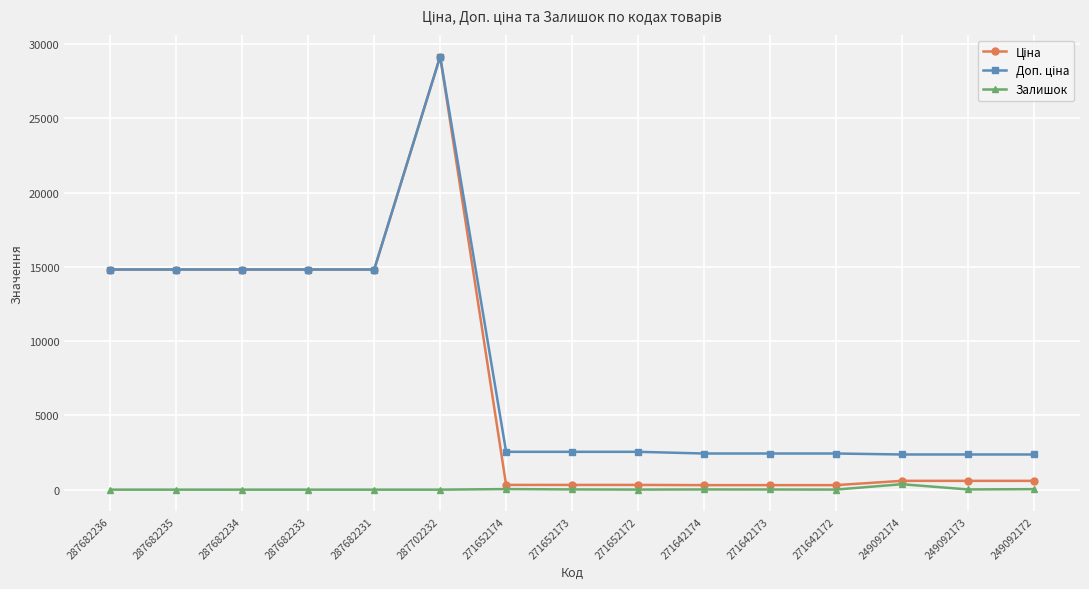

What is the total value across all series at 271642173?

2746.9